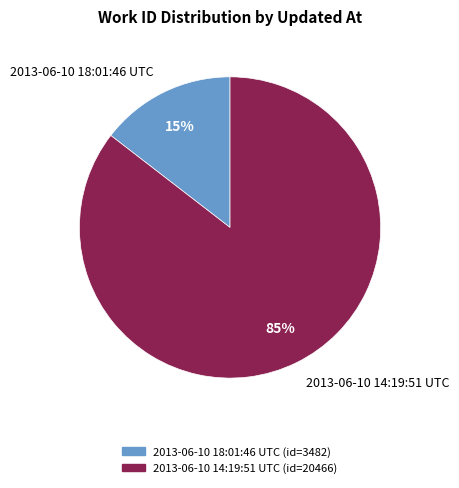

How many segments does this pie chart have?

2